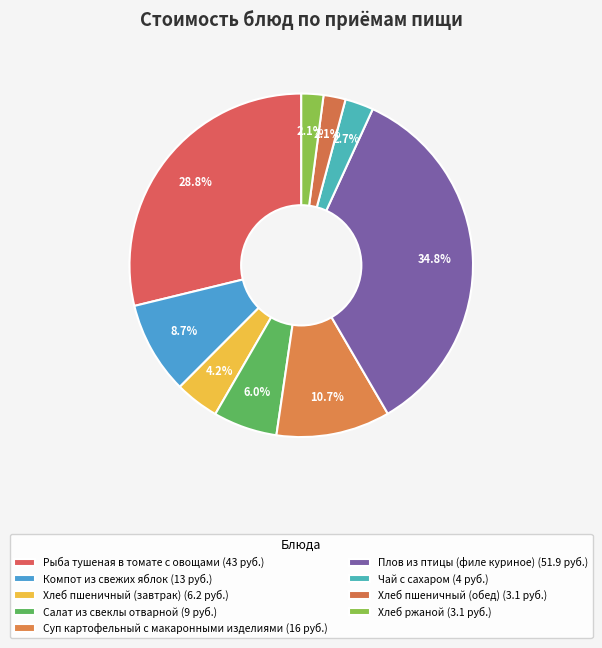

Approximately how many times larger is the value at Хлеб пшеничный (завтрак) compared to Хлеб пшеничный (обед)?

2.0